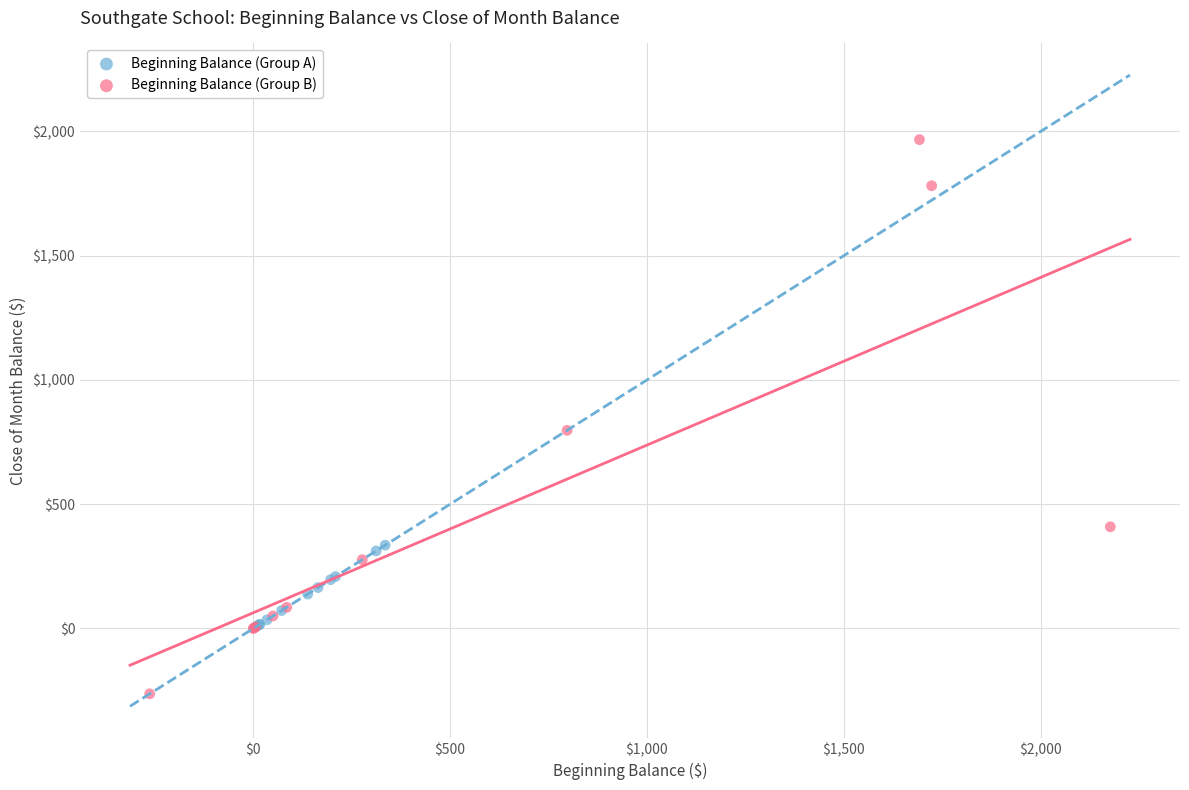

Which series contains the lowest Y value?

Beginning Balance (Group B)